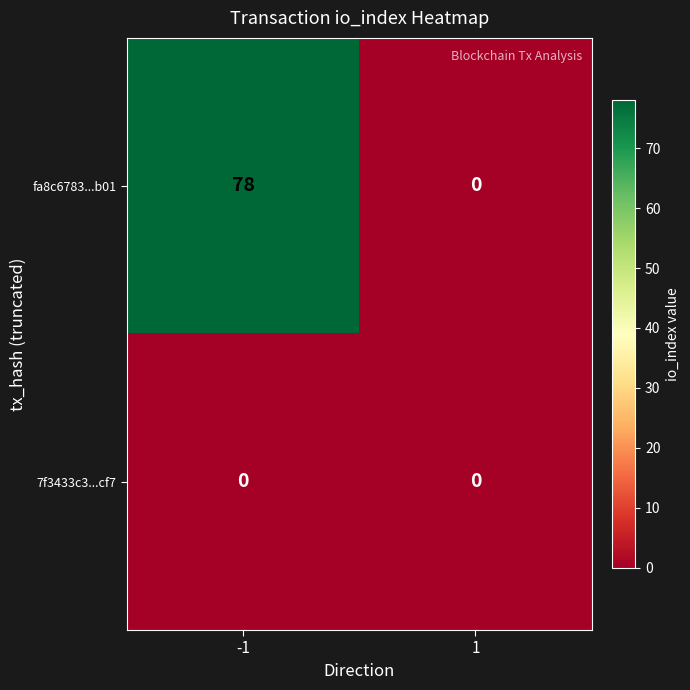

What is the difference between the fa8c6783...b01 values at 1 and -1?

78